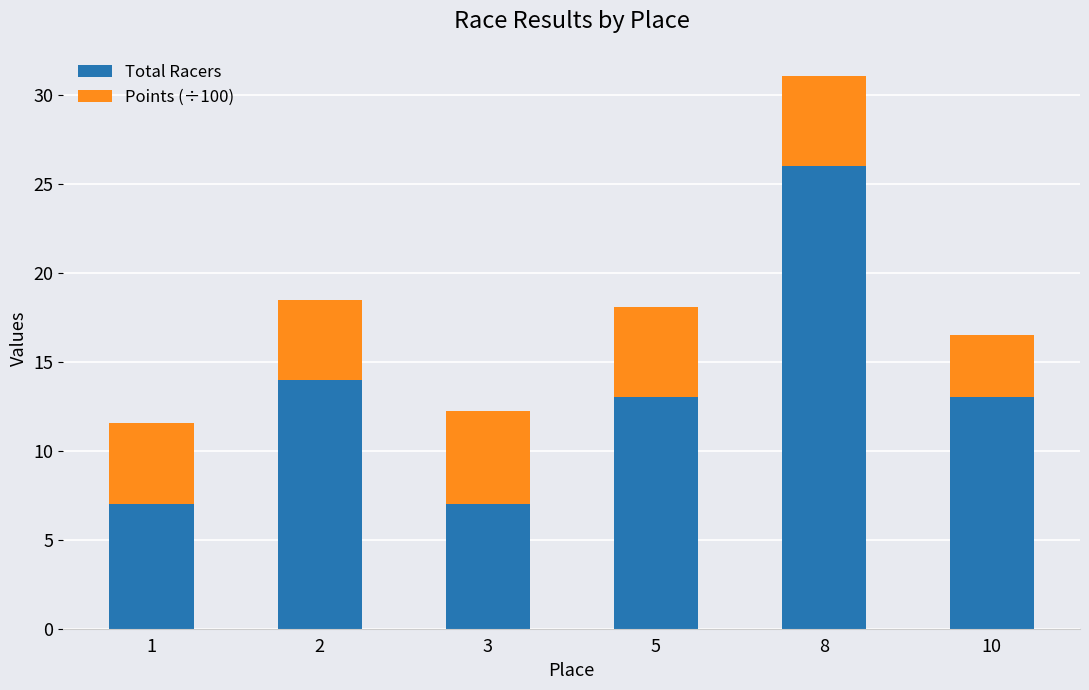

How many distinct data groups are displayed?

2